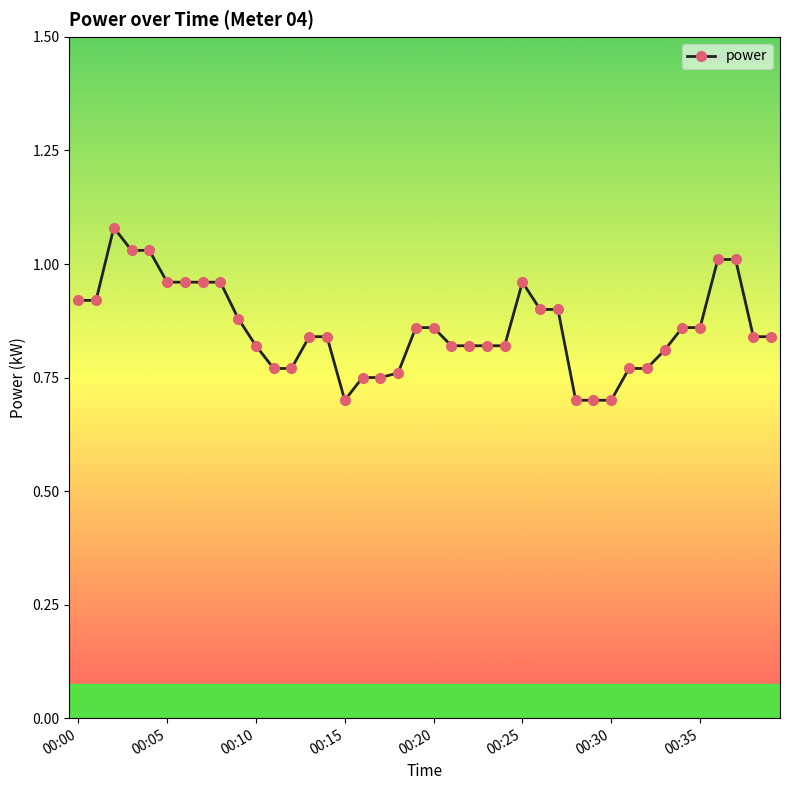

What is the sum of all values?

34.3